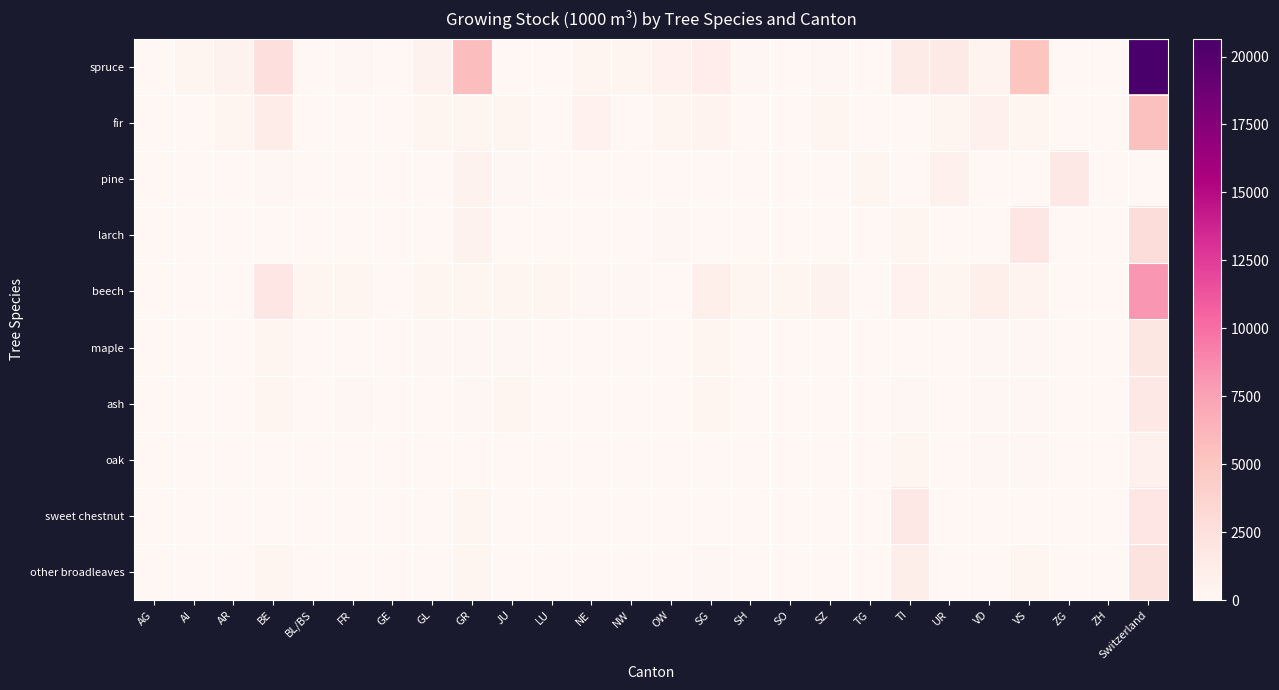

Which label corresponds to the largest value in the chart?

Switzerland